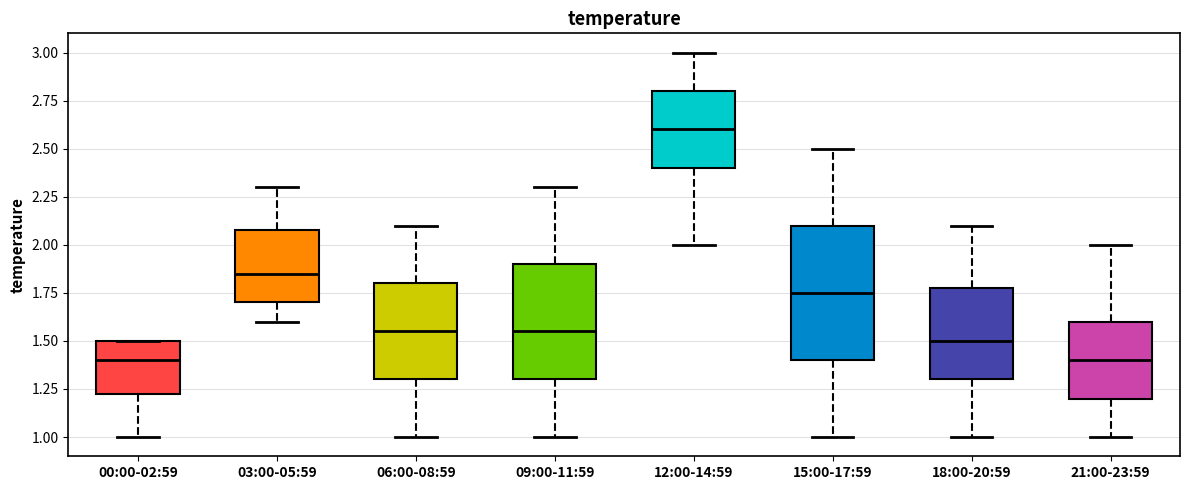

Reading left to right, transcribe this box plot: for each box, give where its median line is, the range the box spans, and where its two whiskers end, as read against the y-axis. The values are not printed on the chart, so give them approximately, as read against the axis.

00:00-02:59: median 1.40, box 1.25 to 1.50, whiskers 1.00 to 1.50
03:00-05:59: median 1.85, box 1.70 to 2.10, whiskers 1.60 to 2.30
06:00-08:59: median 1.55, box 1.30 to 1.80, whiskers 1.00 to 2.10
09:00-11:59: median 1.55, box 1.30 to 1.90, whiskers 1.00 to 2.30
12:00-14:59: median 2.60, box 2.40 to 2.80, whiskers 2.00 to 3.00
15:00-17:59: median 1.75, box 1.40 to 2.10, whiskers 1.00 to 2.50
18:00-20:59: median 1.50, box 1.30 to 1.80, whiskers 1.00 to 2.10
21:00-23:59: median 1.40, box 1.20 to 1.60, whiskers 1.00 to 2.00